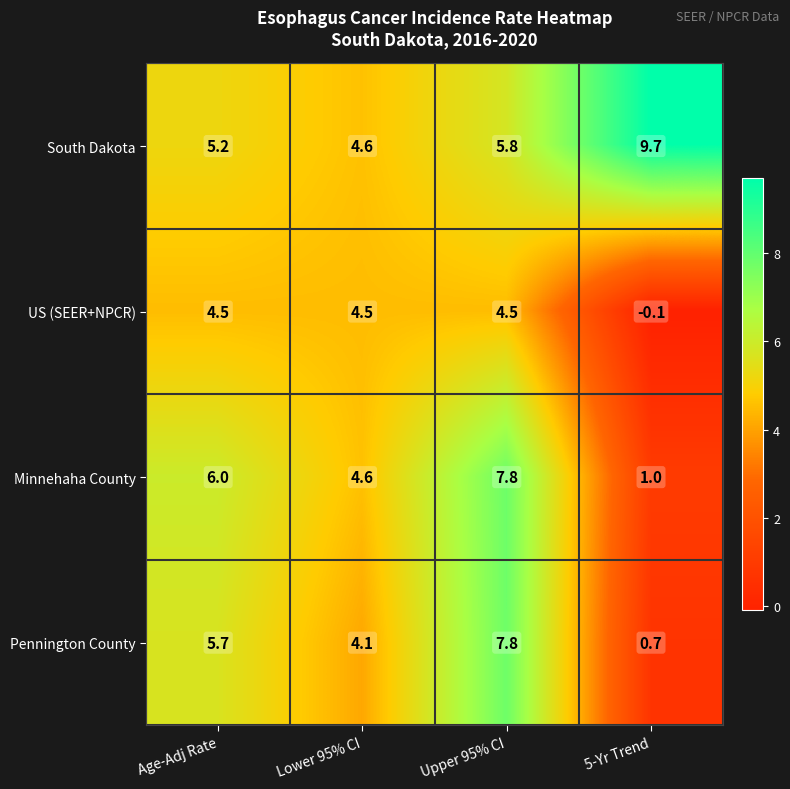

What is the greatest value displayed?

9.7